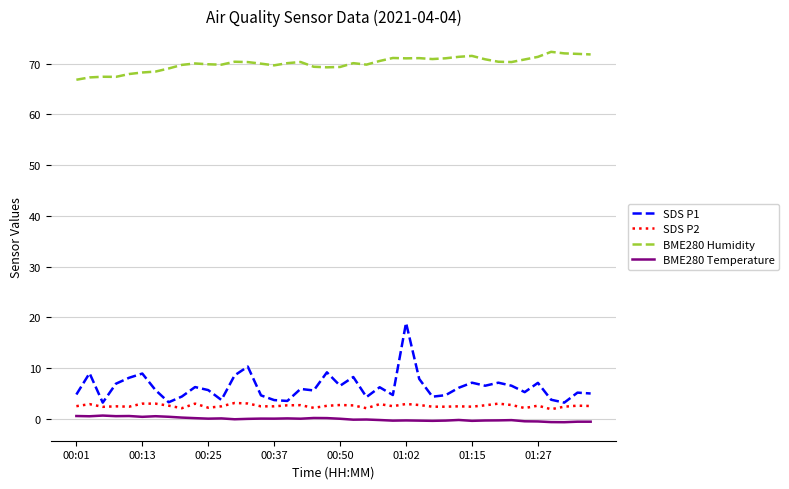

Which series has the largest range (max minus min)?

SDS P1